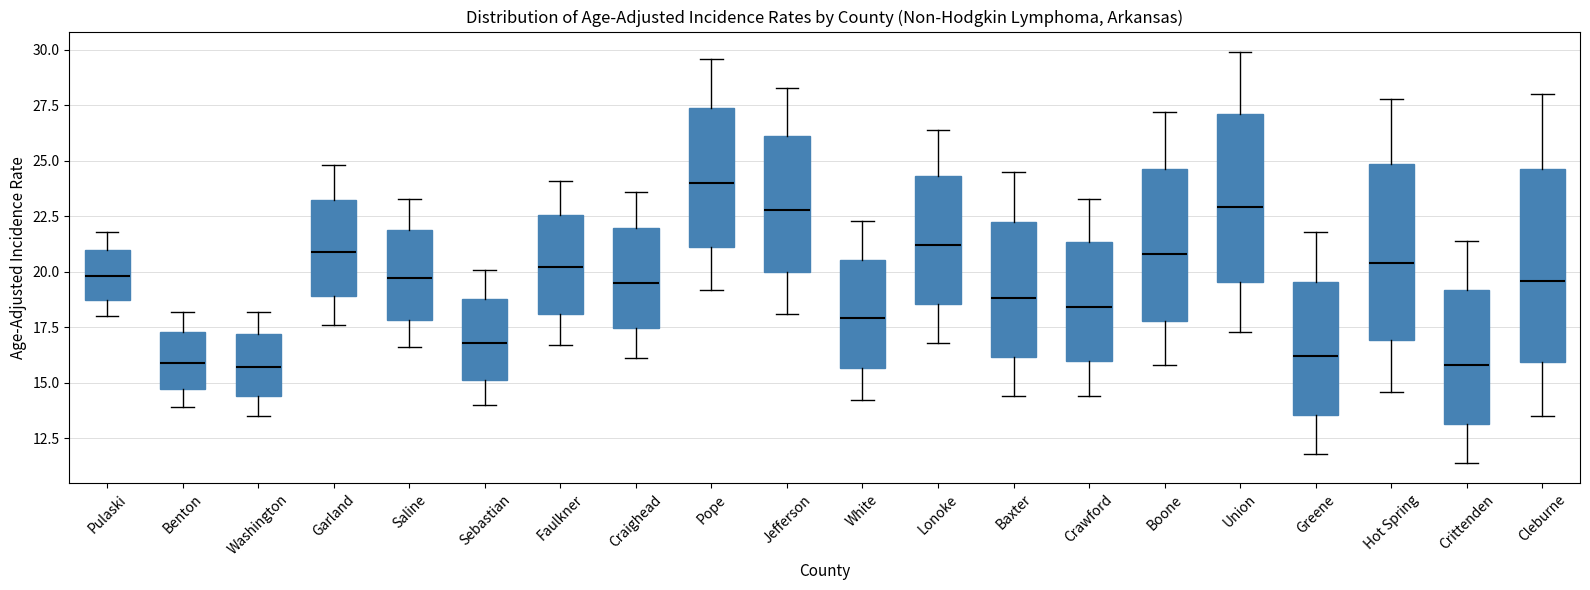

Which box's median line is the highest?

Pope